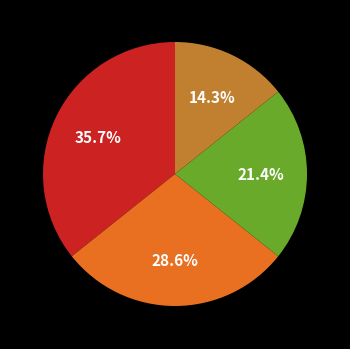

To the nearest percent, what is the average slice percentage?

25%